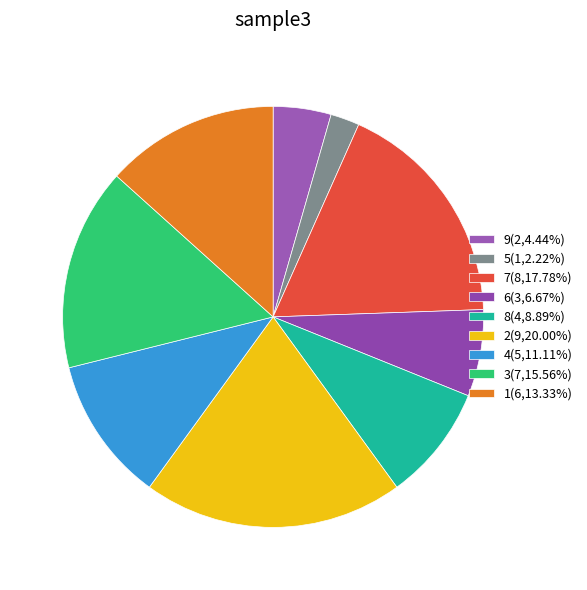

What percentage is the 7 slice, to the nearest percent?

18%